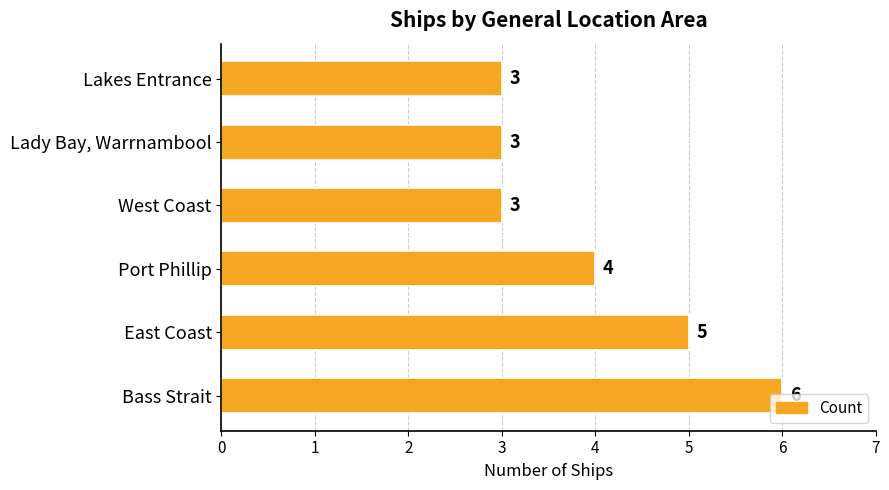

Count the number of categories in the chart.

6